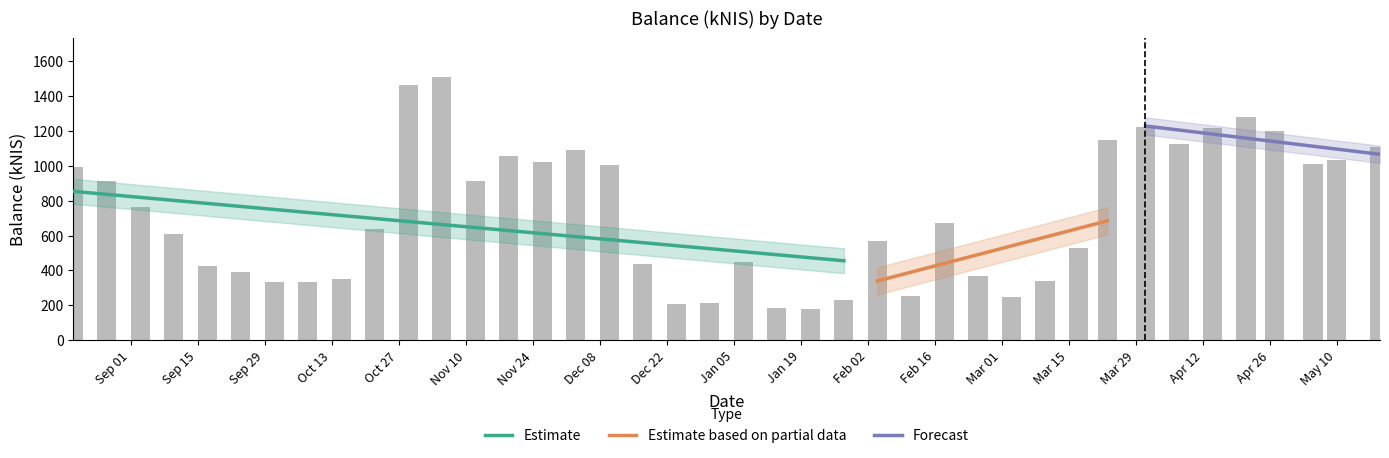

At which label is the value closest to 842?

Nov 10